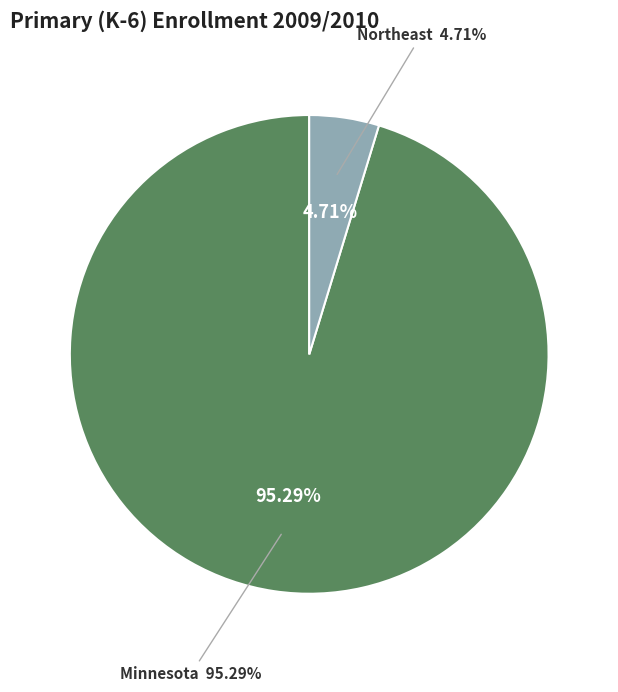

To the nearest percent, what is the difference between the Minnesota and Northeast slice percentages?

91%